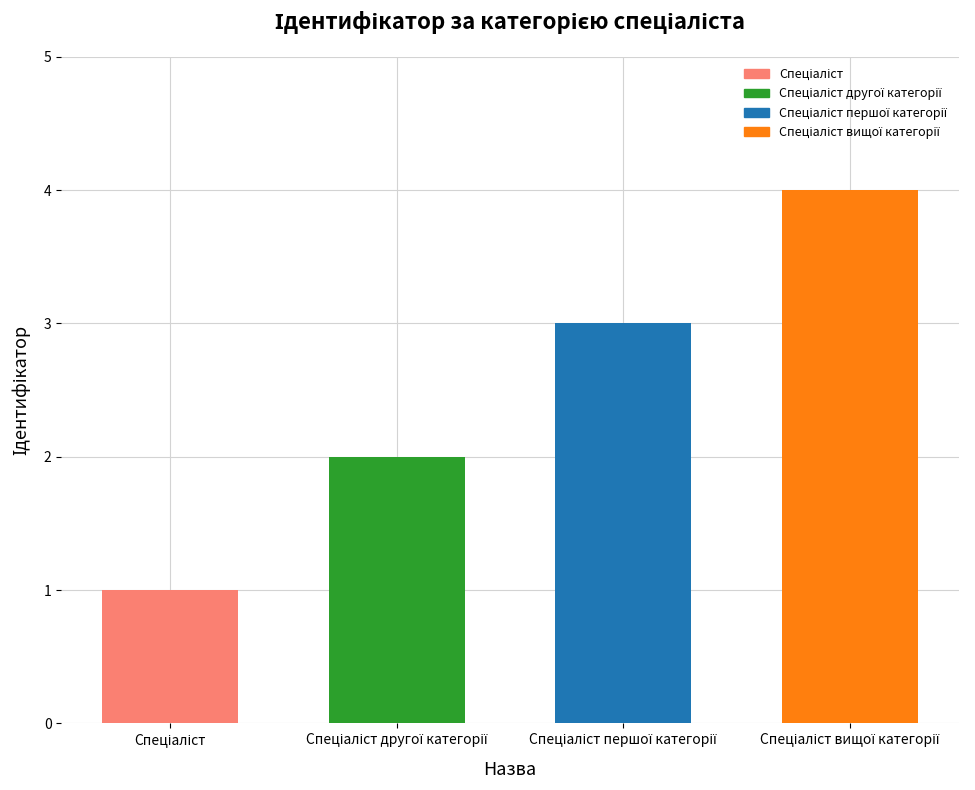

What is the sum of all values?

10